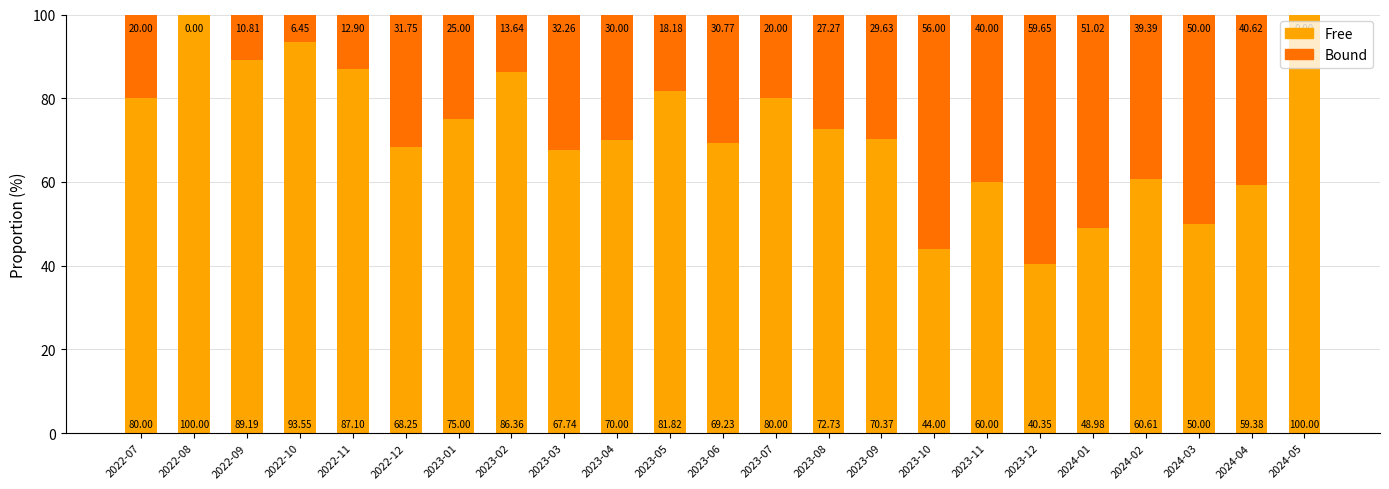

Does the chart contain stacked bars?

Yes